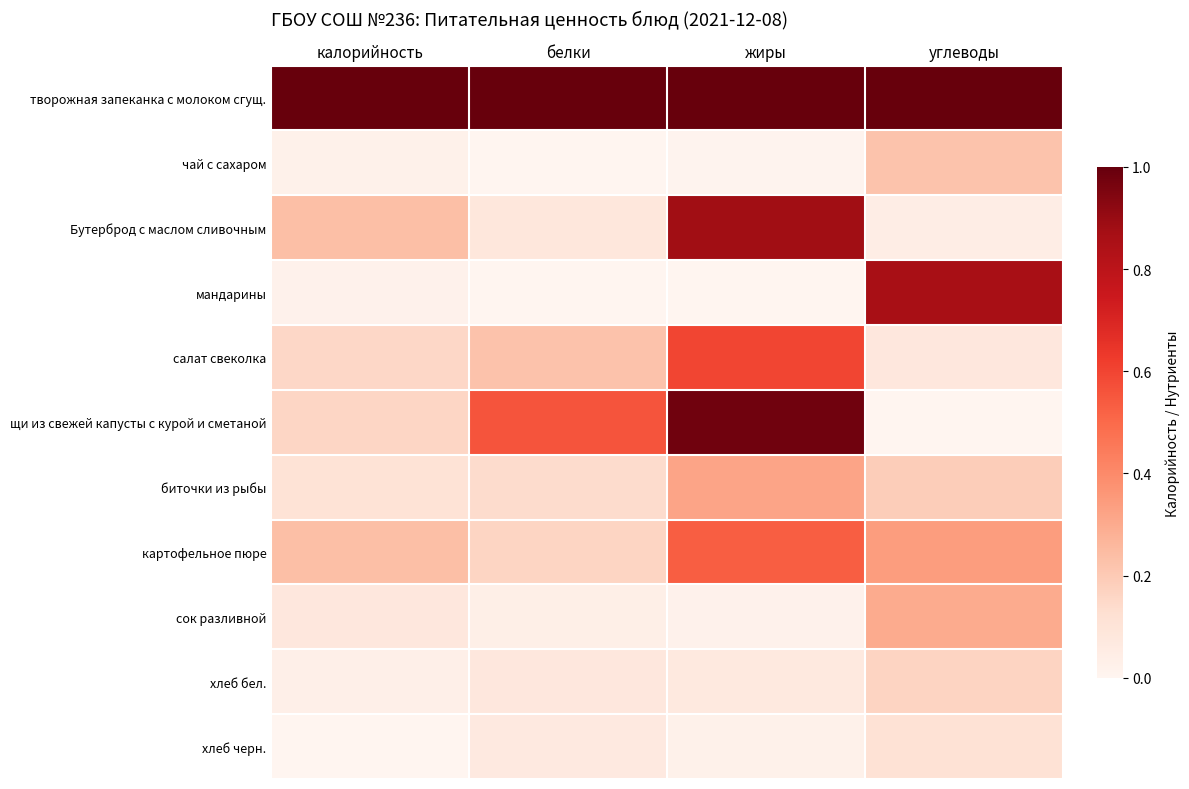

Reading right to left, list all the values displayed in this chart.

творожная запеканка с молоком сгущ.: углеводы=1.0	жиры=1.0	белки=1.0	калорийность=1.0
чай с сахаром: углеводы=0.2	жиры=0.0	белки=0.0	калорийность=0.0
Бутерброд с маслом сливочным: углеводы=0.0	жиры=0.9	белки=0.1	калорийность=0.2
мандарины: углеводы=0.9	жиры=0.0	белки=0.0	калорийность=0.0
салат свеколка: углеводы=0.1	жиры=0.6	белки=0.2	калорийность=0.2
щи из свежей капусты с курой и сметаной: углеводы=0.0	жиры=1.0	белки=0.6	калорийность=0.2
биточки из рыбы: углеводы=0.2	жиры=0.3	белки=0.1	калорийность=0.1
картофельное пюре: углеводы=0.3	жиры=0.5	белки=0.2	калорийность=0.2
сок разливной: углеводы=0.3	жиры=0.0	белки=0.0	калорийность=0.1
хлеб бел.: углеводы=0.2	жиры=0.1	белки=0.1	калорийность=0.0
хлеб черн.: углеводы=0.1	жиры=0.0	белки=0.1	калорийность=0.0